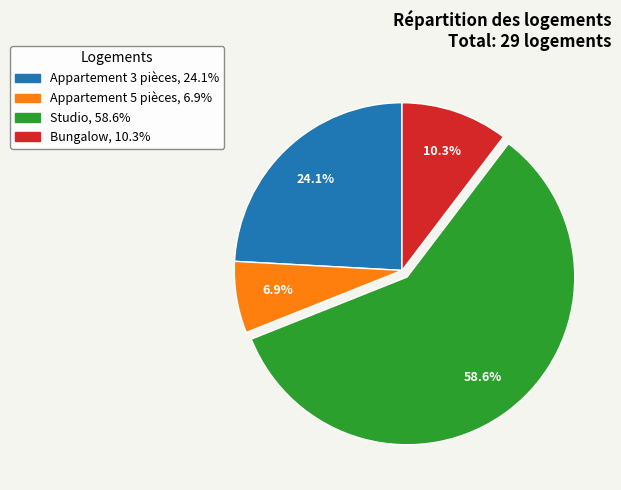

What is the total percentage of Appartement 3 pièces and Appartement 5 pièces?

31.0%